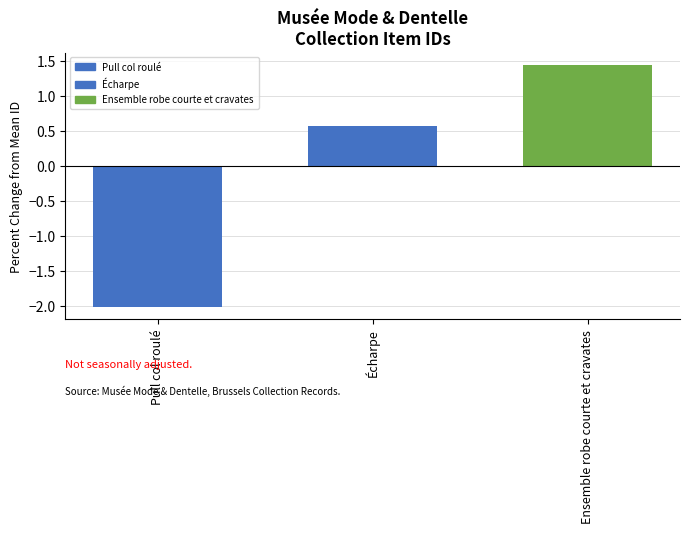

How many bars are there in total?

3